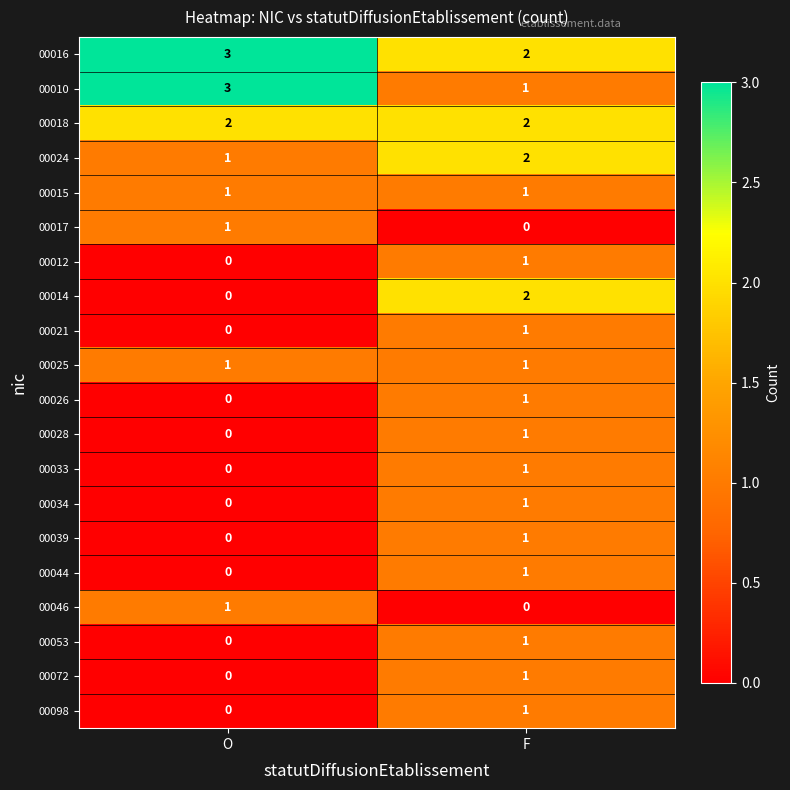

Where is 00034 nearest to the value 0?

O